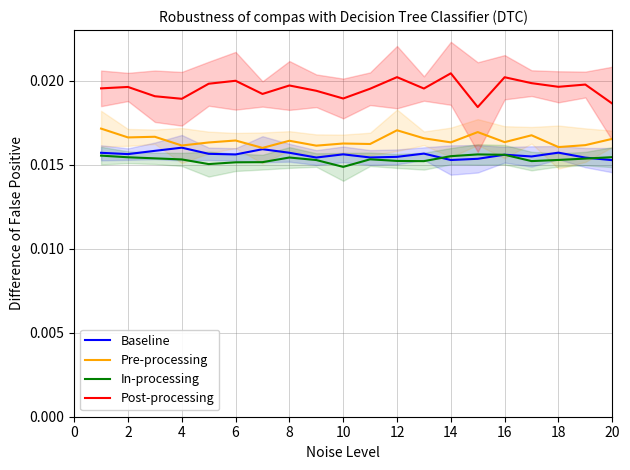

True or false: Post-processing and Baseline intersect in this chart.

False